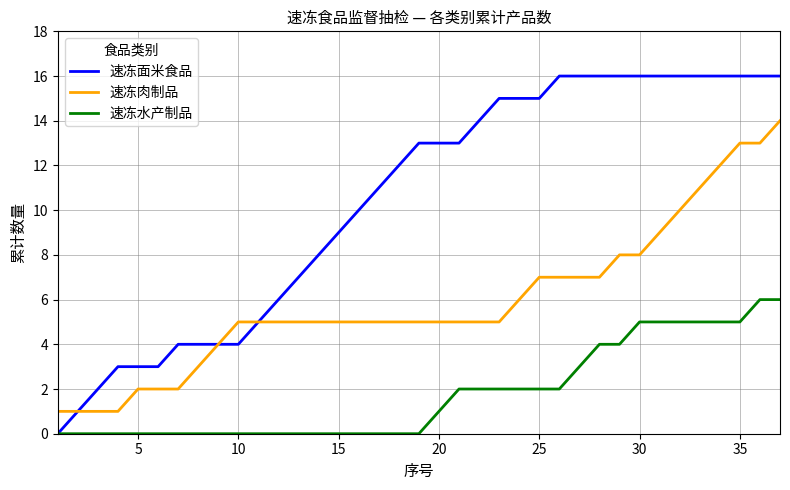

What is the greatest value displayed?

16